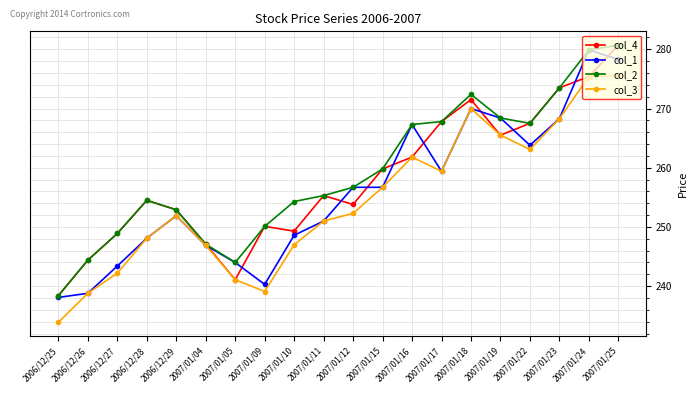

At how many categories does at least one series exceed 237?

20